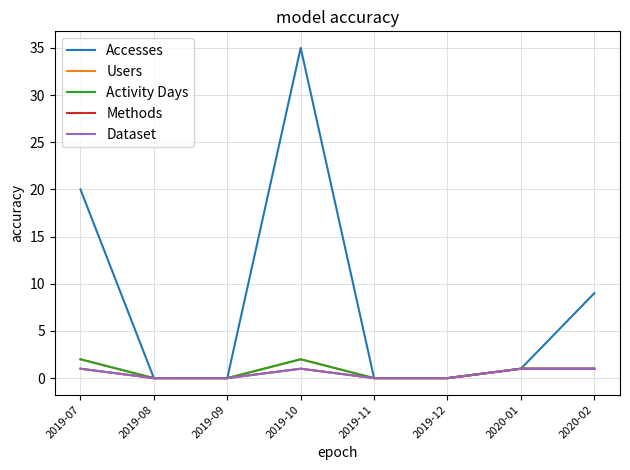

Is it true that Dataset equals 1 at 2020-02?

True